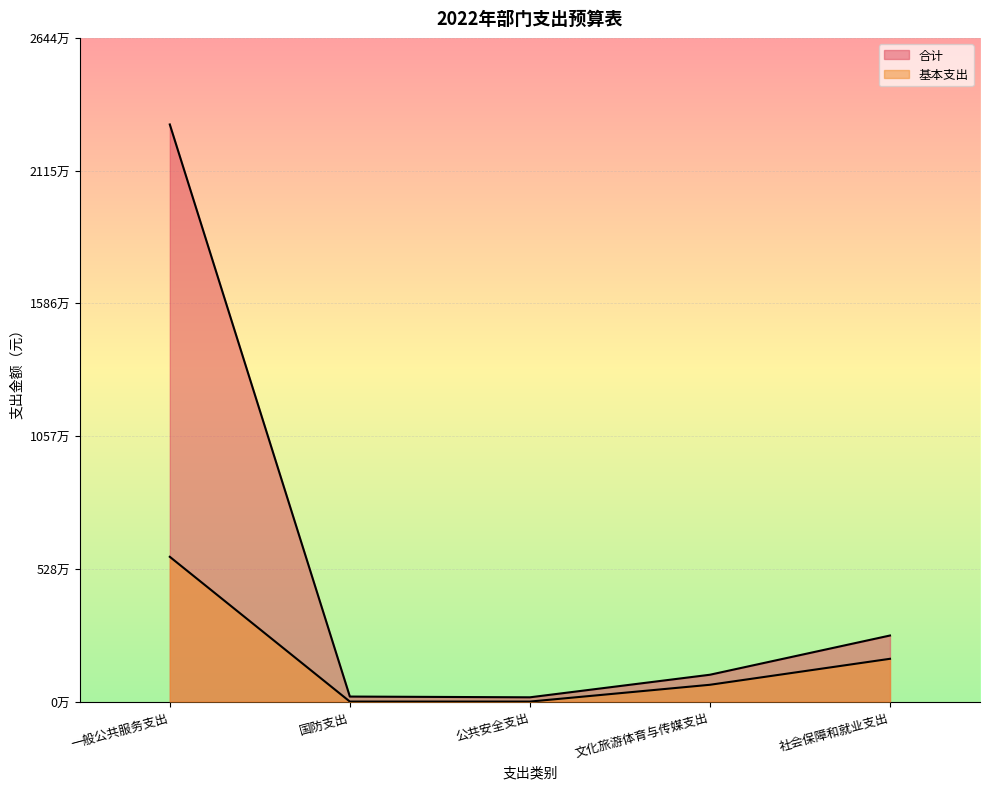

At which category is the sum across all series the highest?

一般公共服务支出